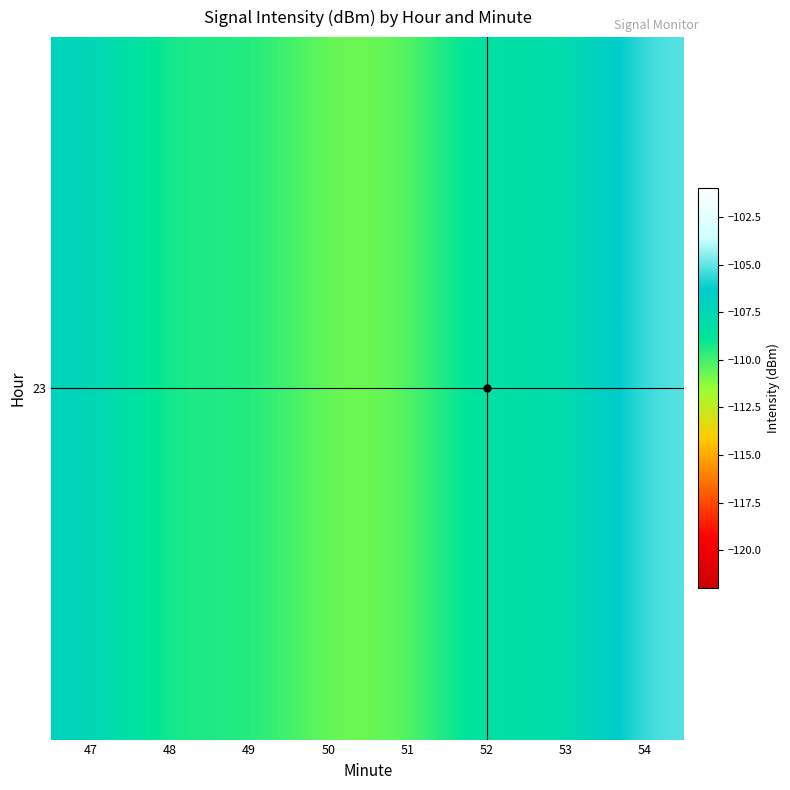

What is the difference between the maximum and minimum values?

5.9